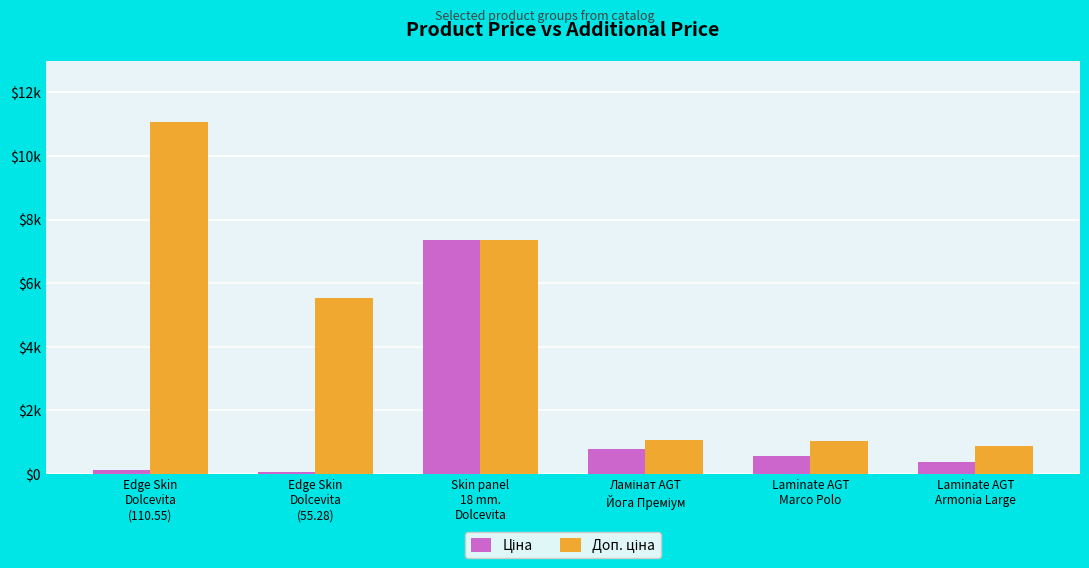

Between Ламінат AGT
Йога Преміум and Laminate AGT
Marco Polo, which series saw the biggest shift?

Ціна